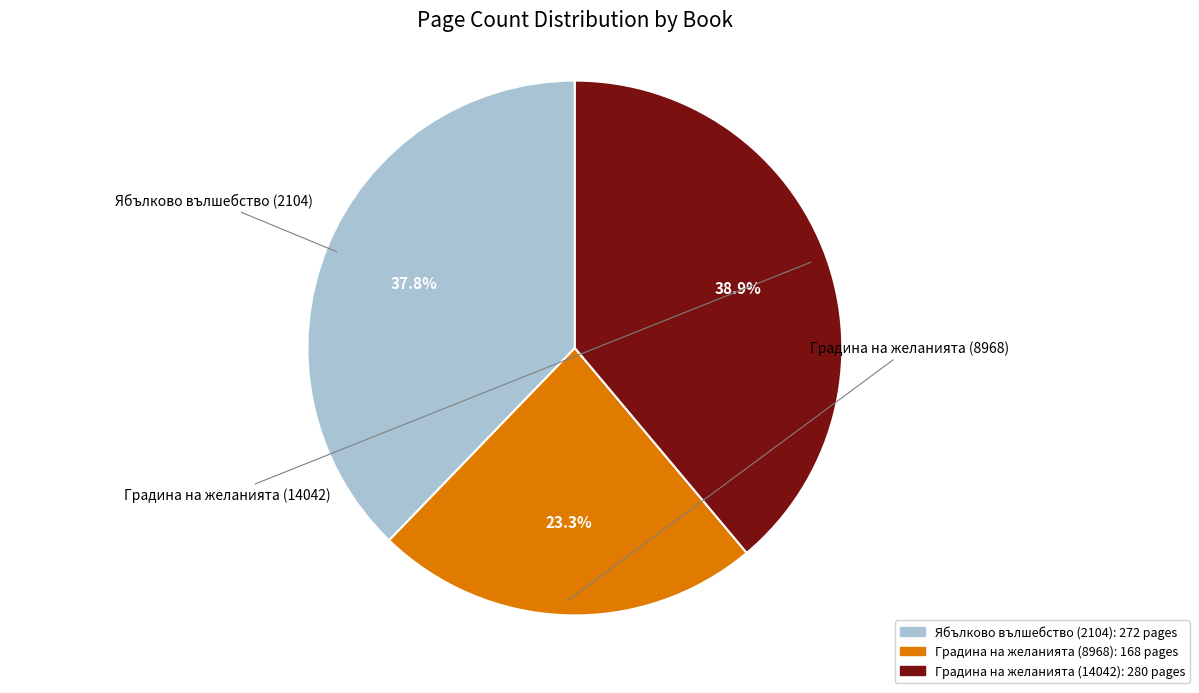

What is the change in value from Ябълково вълшебство (2104) to Градина на желанията (14042)?

+8